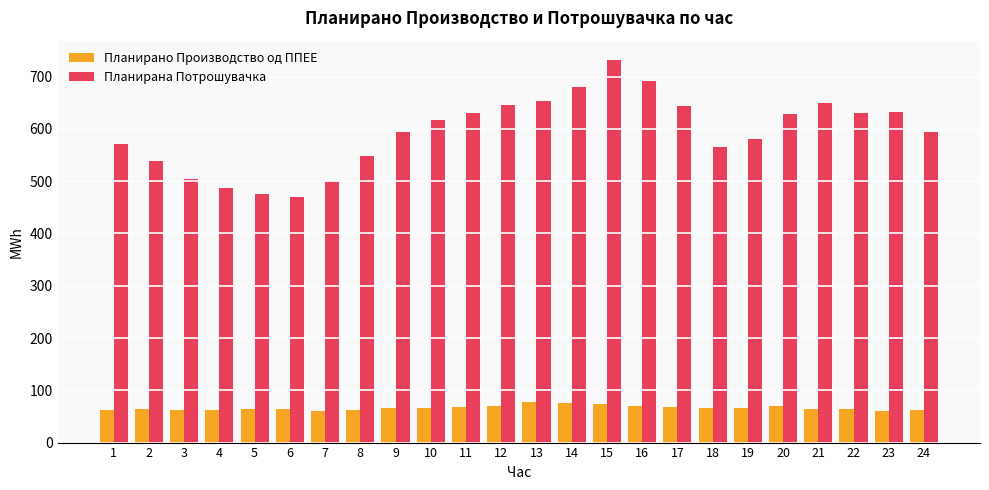

What is the approximate value of Планирано Производство од ППЕЕ at 1?

62.8